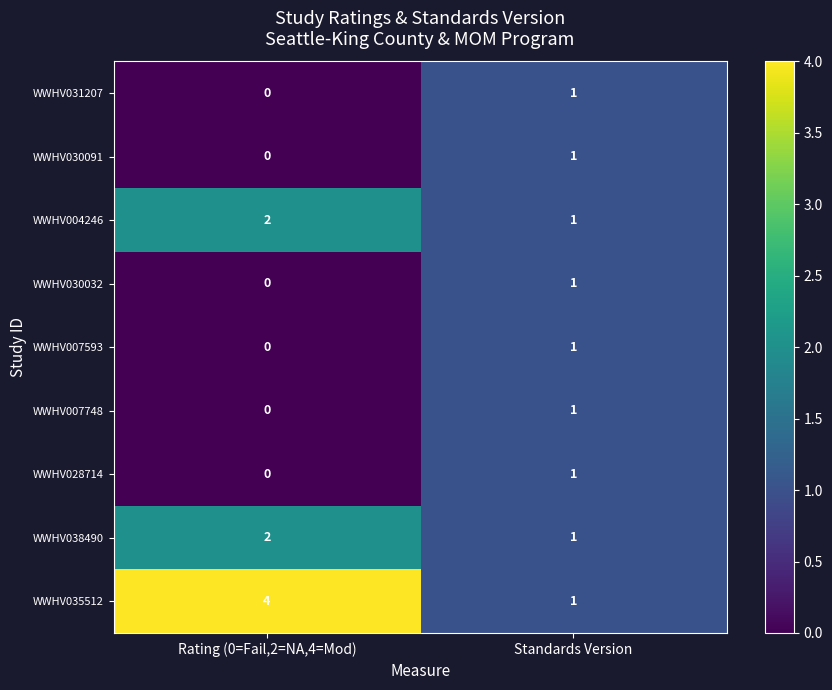

How many categories are shown in the chart?

2